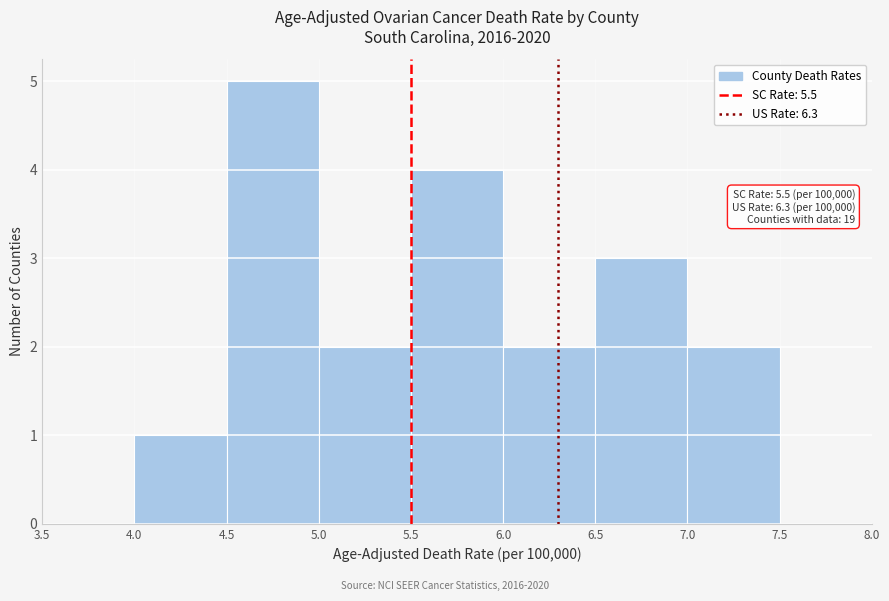

Over which range of the x-axis is the bar tallest?

4.5 to 5.0